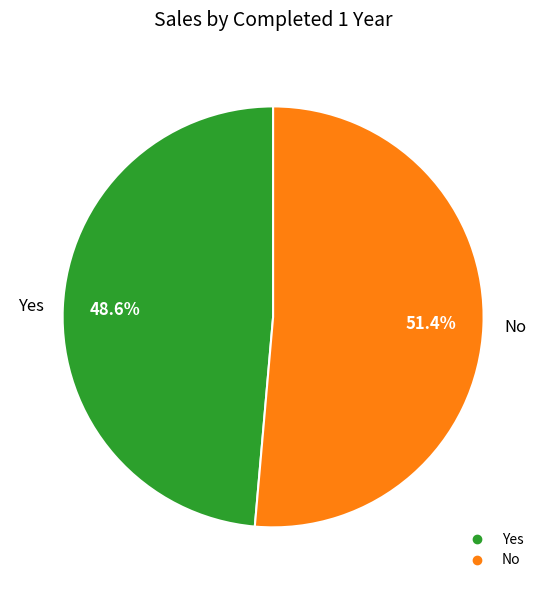

Which category has the smallest portion of the pie?

Yes